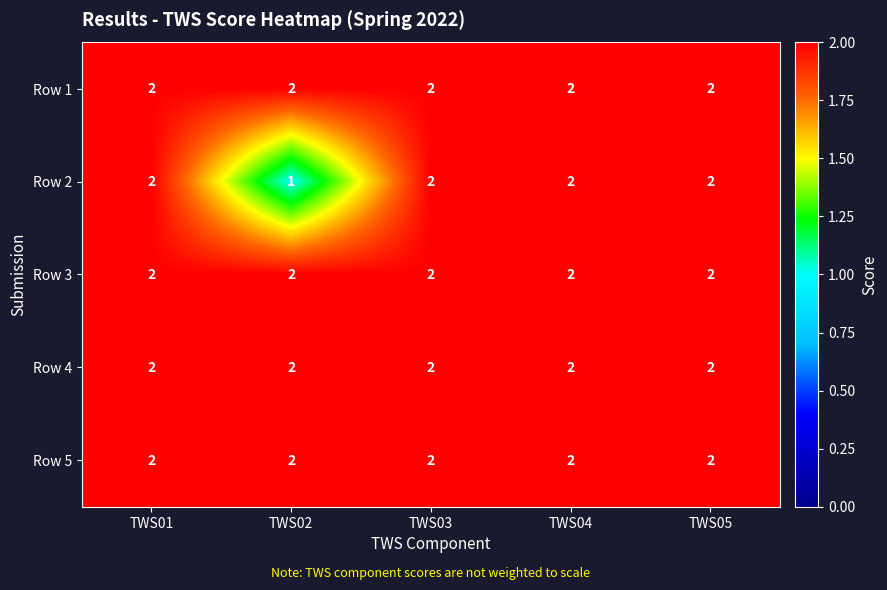

What is the sum of the Row 4 values at TWS03 and TWS01?

4